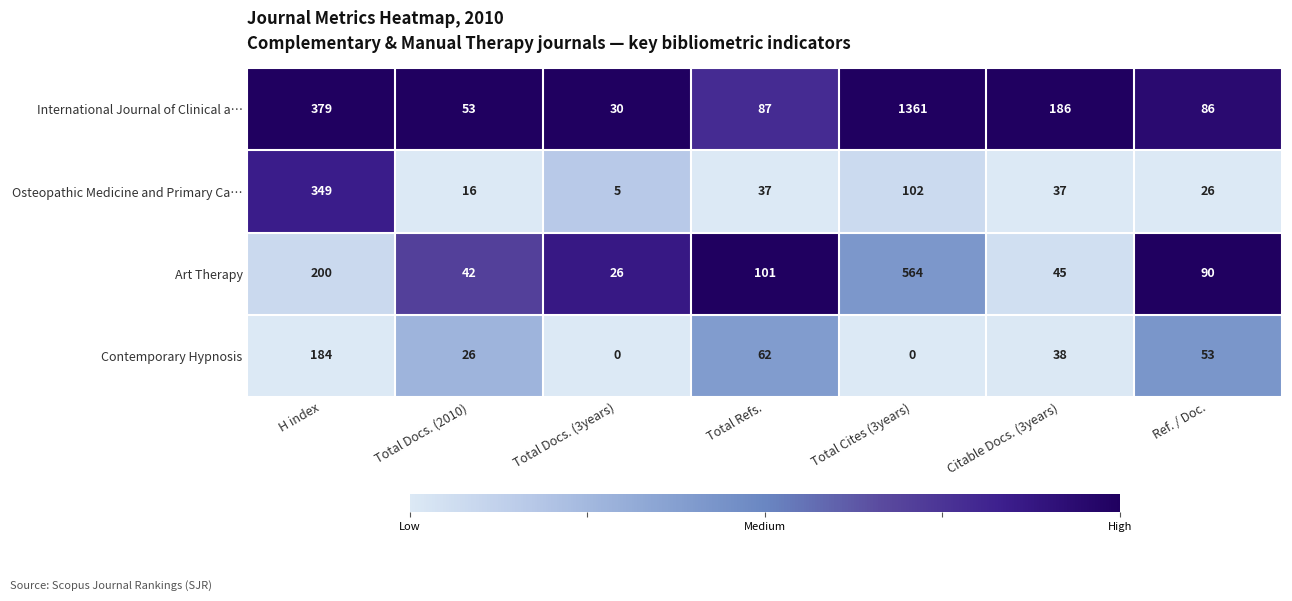

True or false: Osteopathic Medicine and Primary Ca… has a value of 53 at Total Refs..

False